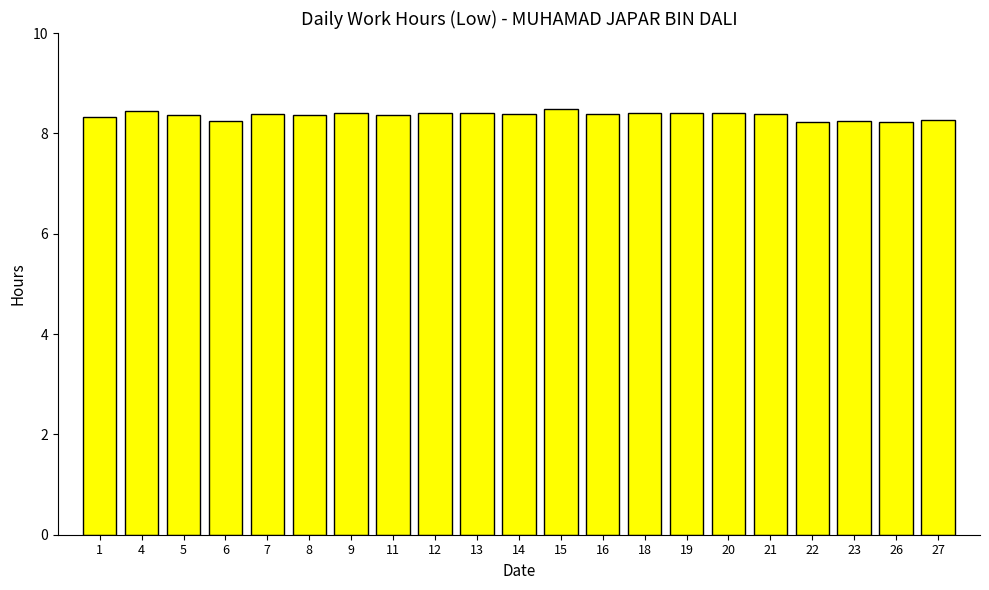

What is the value of the 10th bar from the left?

8.4